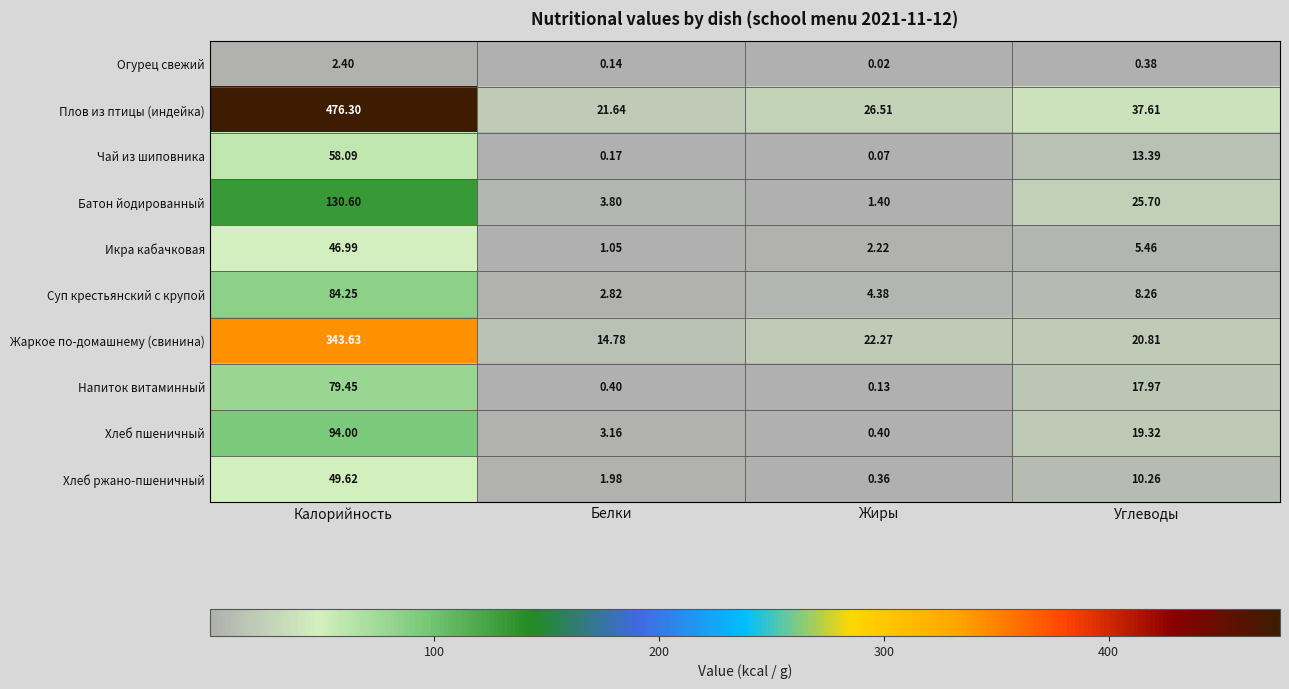

Rank the series by their maximum value, from highest to lowest.

Плов из птицы (индейка), Жаркое по-домашнему (свинина), Батон йодированный, Хлеб пшеничный, Суп крестьянский с крупой, Напиток витаминный, Чай из шиповника, Хлеб ржано-пшеничный, Икра кабачковая, Огурец свежий